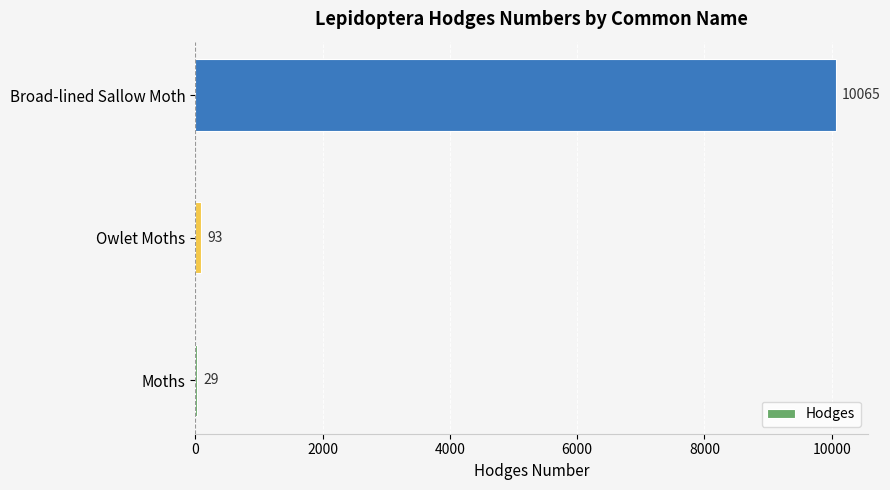

Does the chart contain stacked bars?

No